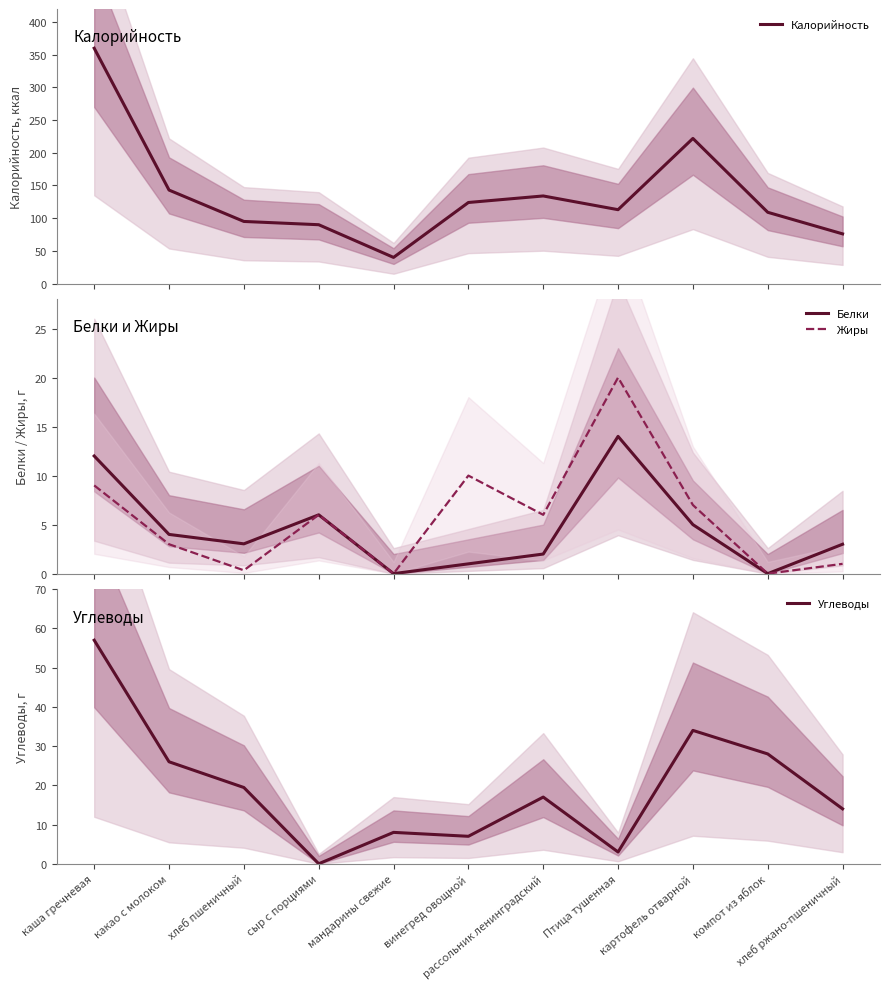

In Углеводы, how many points are lower than both neighbors (excluding endpoints)?

3